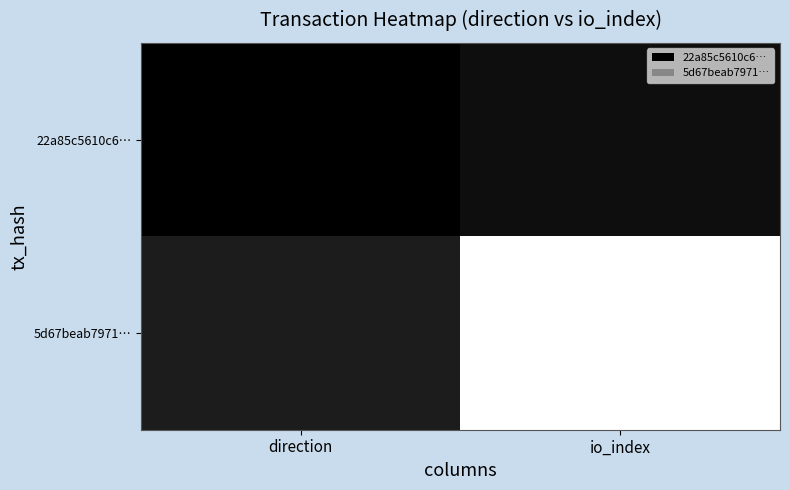

Which has a higher value, direction or io_index?

io_index